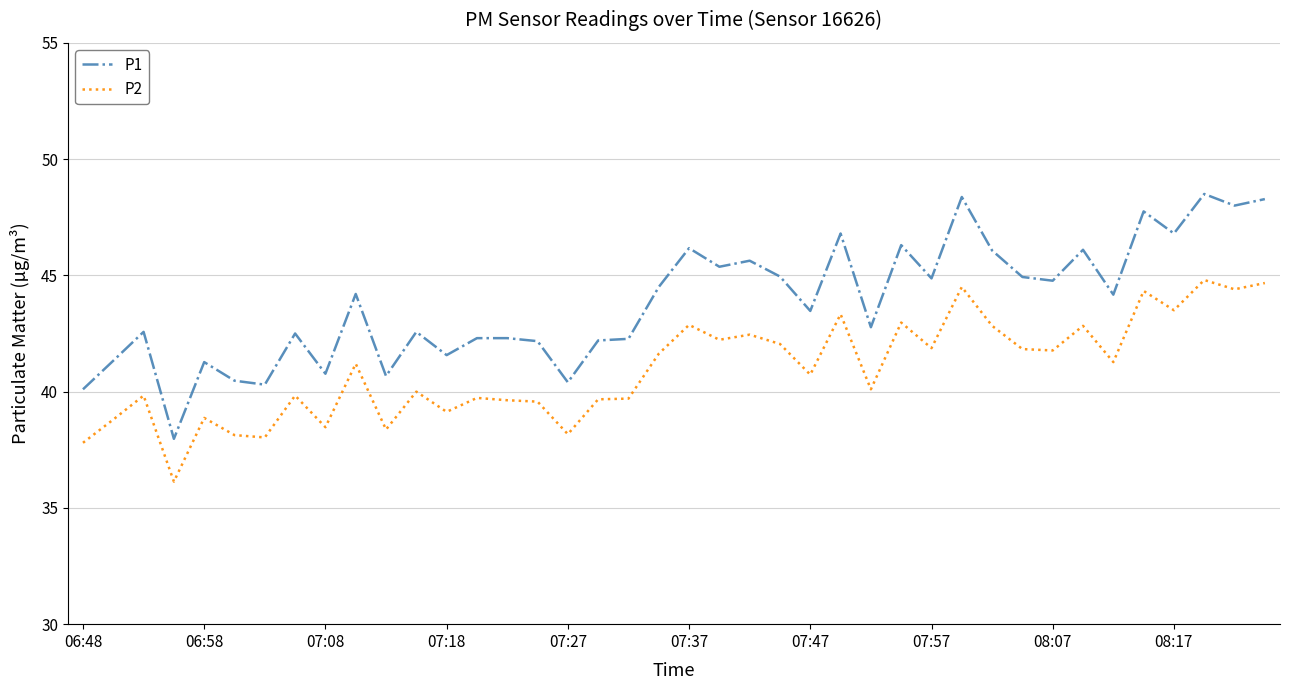

Rank the series by their maximum value, from lowest to highest.

P2, P1